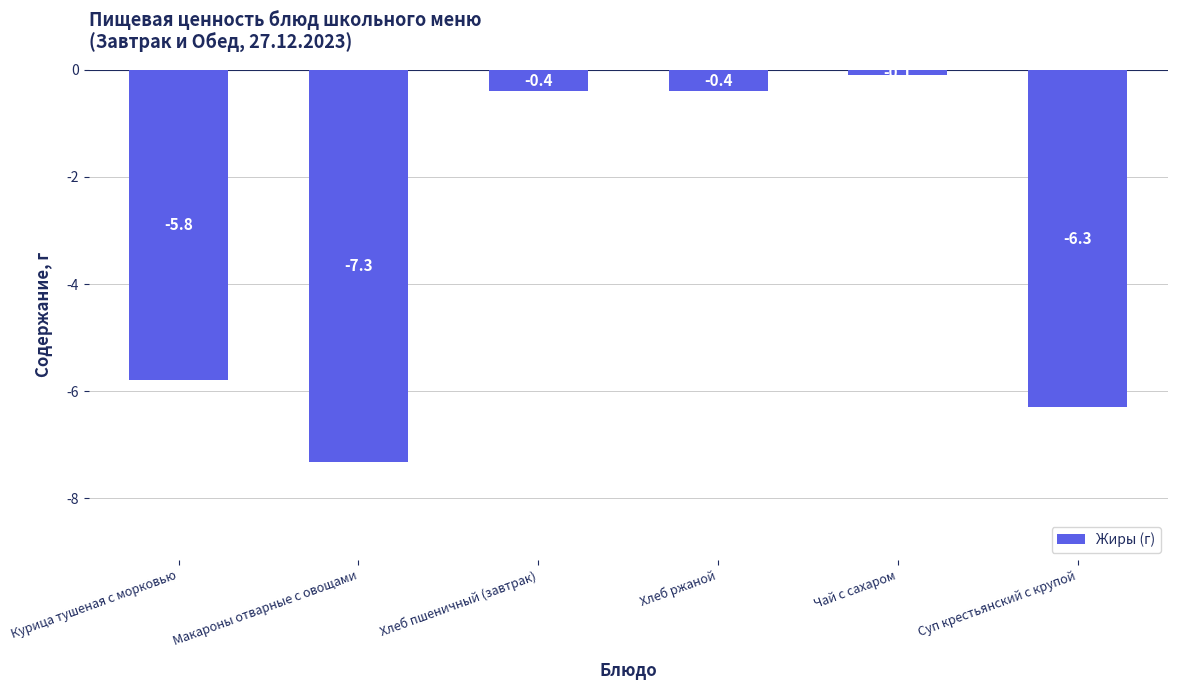

Reading left to right, what are all the values shown in this chart?

Курица тушеная с морковью=-5.8	Макароны отварные с овощами=-7.3	Хлеб пшеничный (завтрак)=-0.4	Хлеб ржаной=-0.4	Чай с сахаром=-0.1	Суп крестьянский с крупой=-6.3